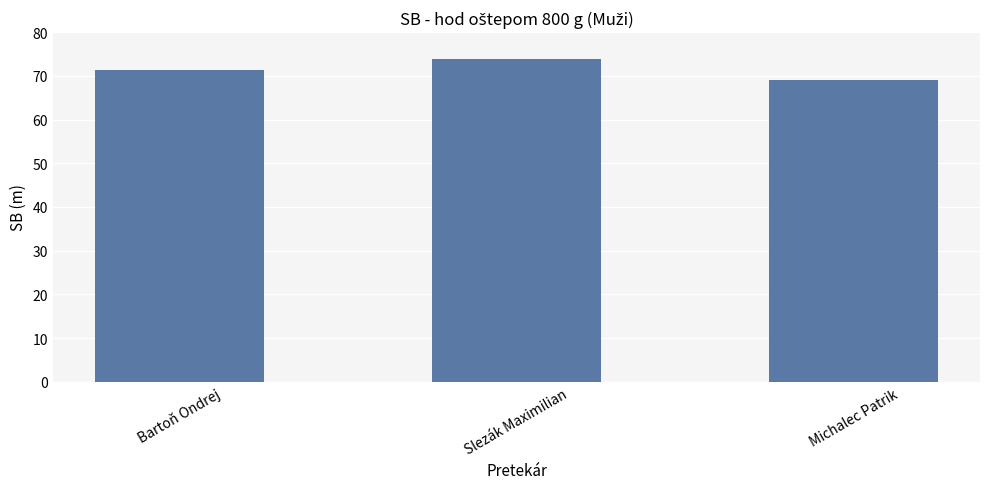

What is the label of the 1st bar from the right?

Michalec Patrik